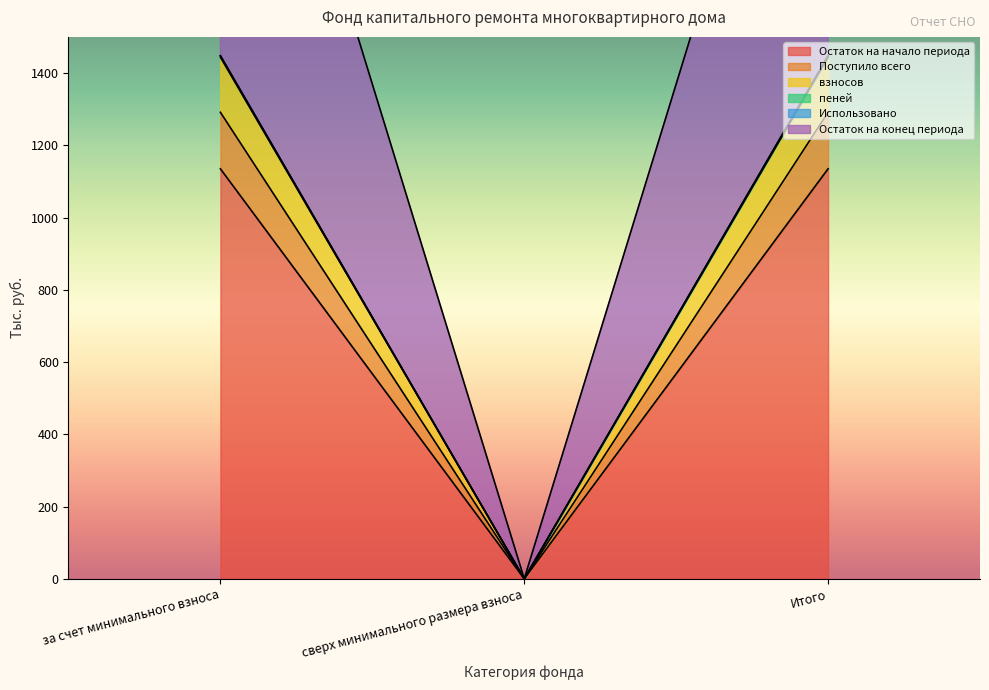

The Остаток на конец периода series shows 0.0 at сверх минимального размера взноса. True or false?

True